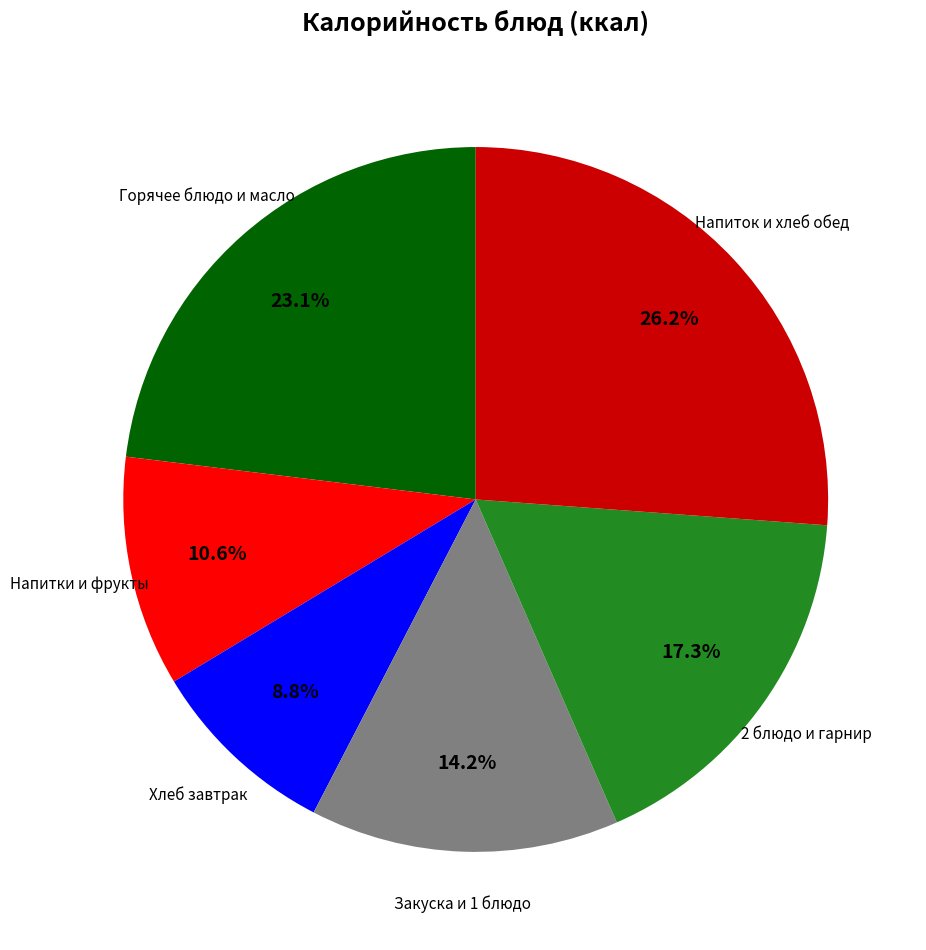

To the nearest percent, what is the difference between the largest and smallest slice percentages?

17%